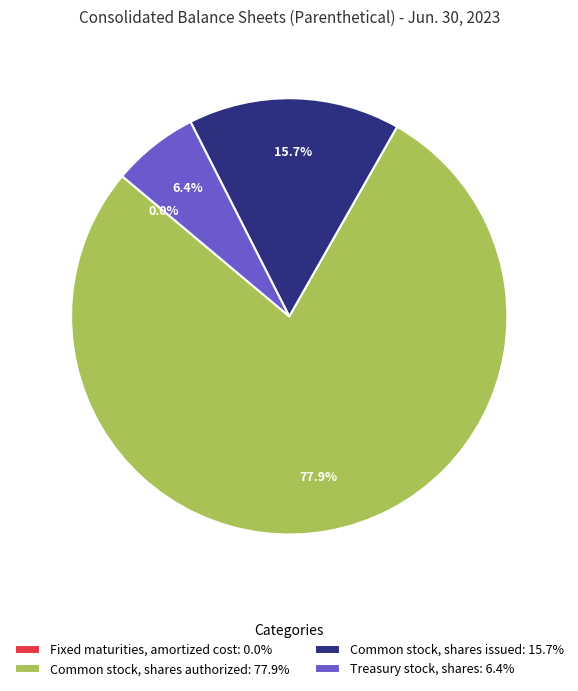

The Treasury stock, shares slice represents 12% of the pie. True or false?

False